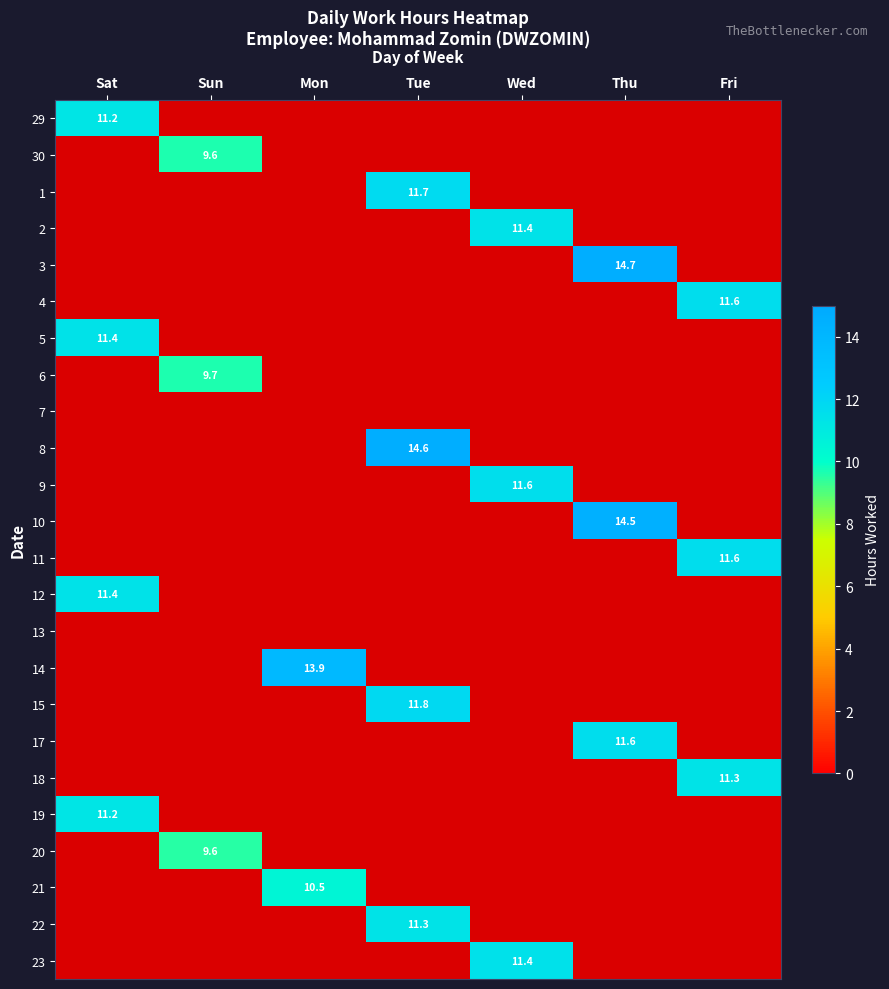

List the series in order of their peak value, lowest first.

7, 13, 20, 30, 6, 21, 29, 19, 18, 22, 12, 5, 2, 23, 9, 4, 11, 17, 1, 15, 14, 10, 8, 3